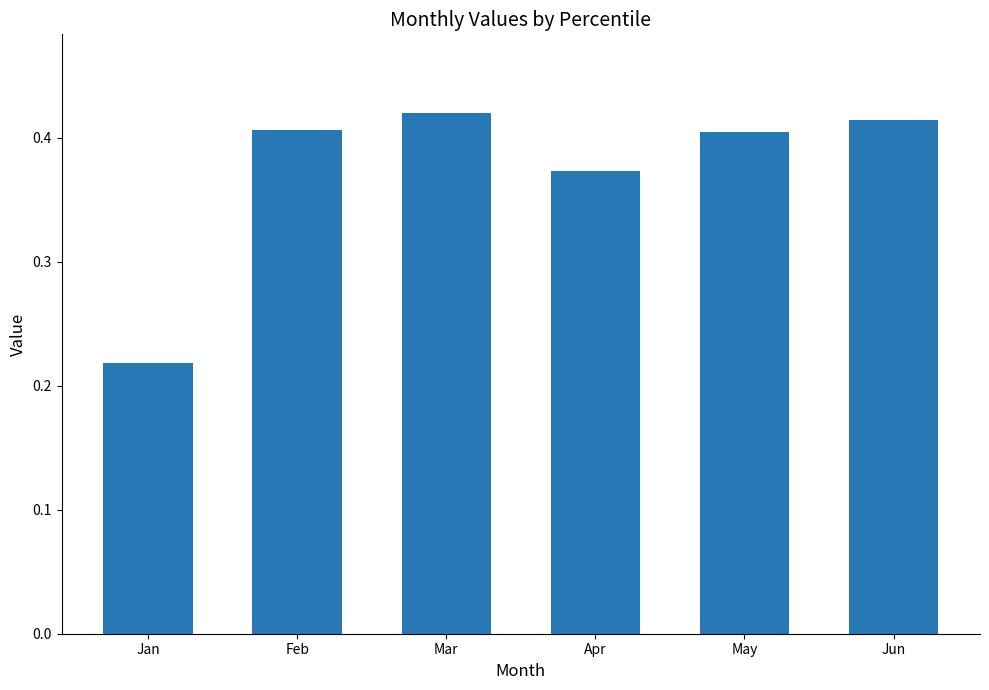

Where is the data nearest to the value 0?

Jan